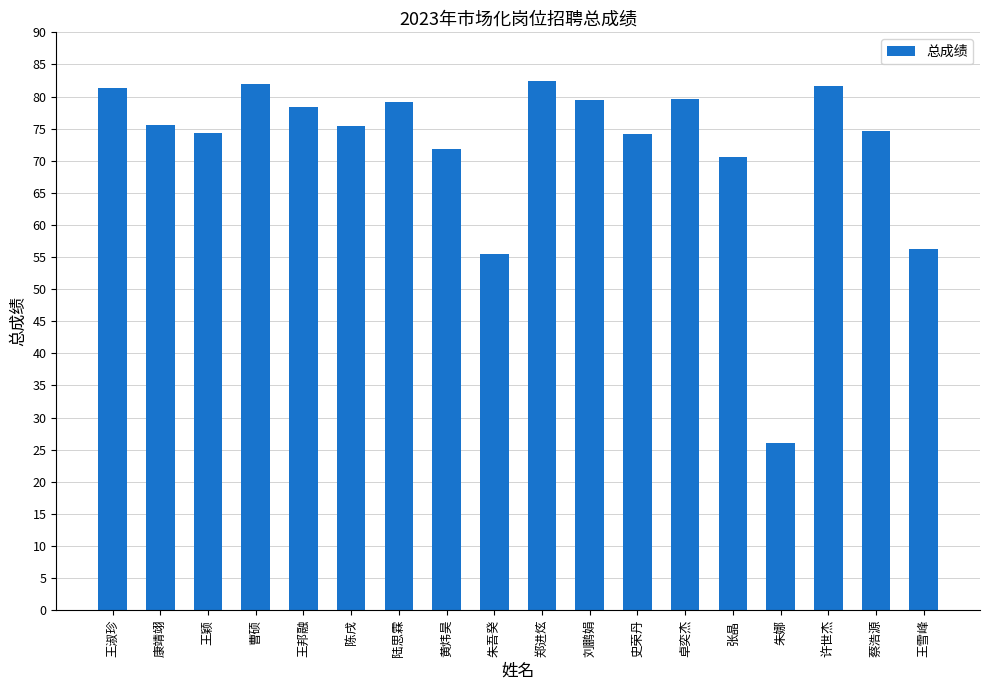

What is the average value?

72.1